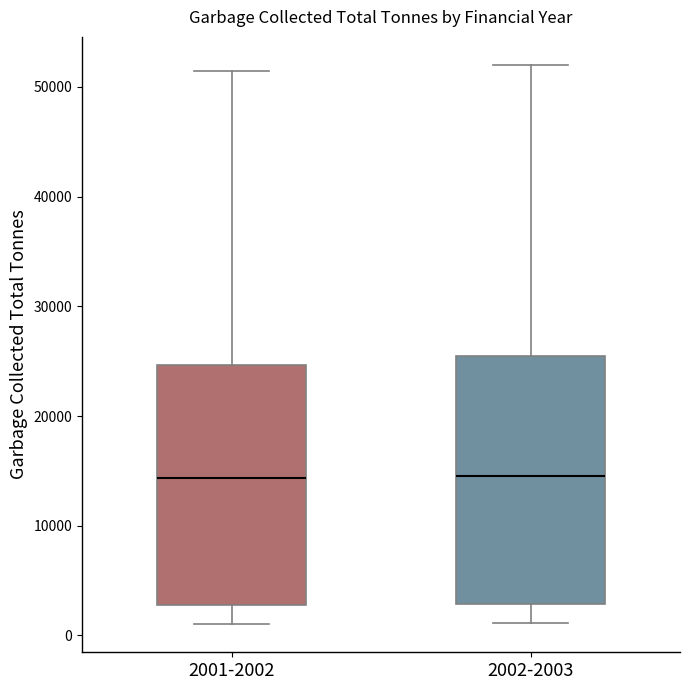

Where does the lower whisker of the box for 2001-2002 end on the y-axis? The values are not printed on the chart, so give them approximately, as read against the axis.

1000